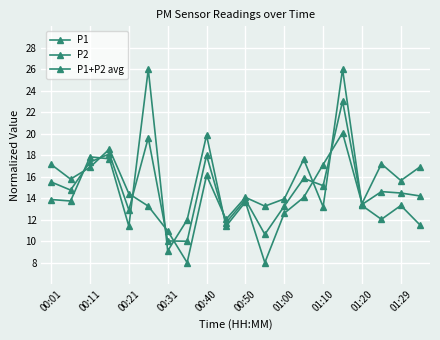

How many data points does each series have?

20